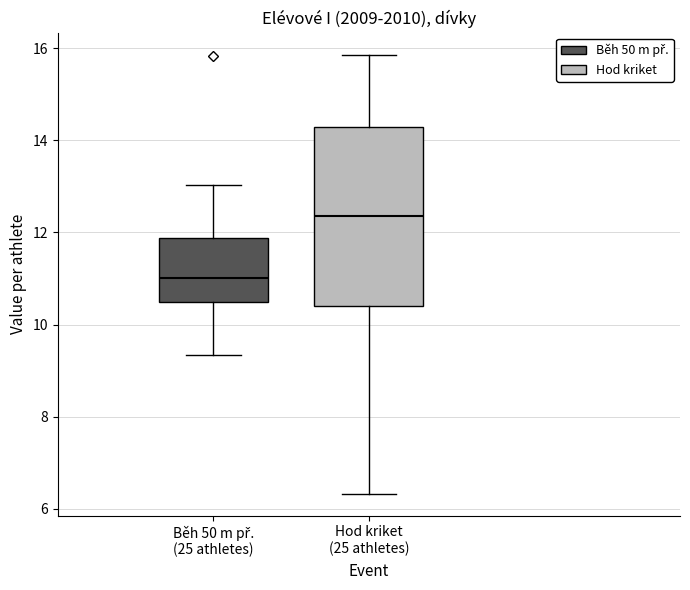

Comparing the boxes themselves (not the whiskers), which one is the tallest?

Hod kriket (25 athletes)